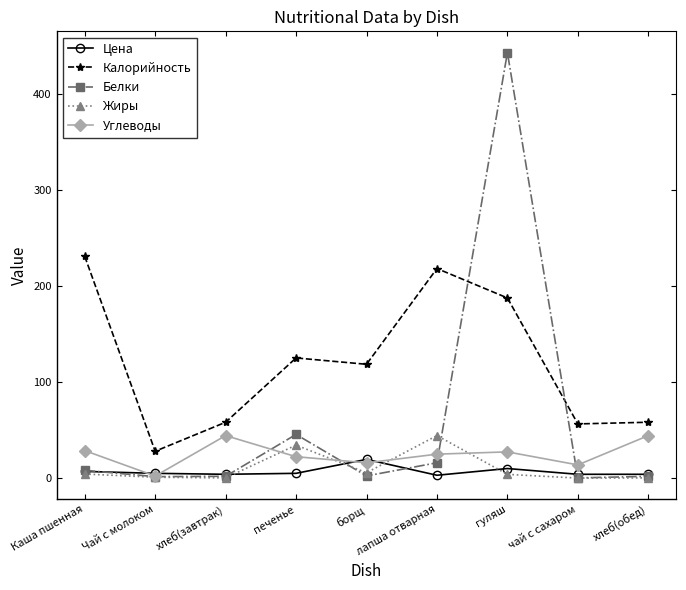

Does the chart have visible grid lines?

No